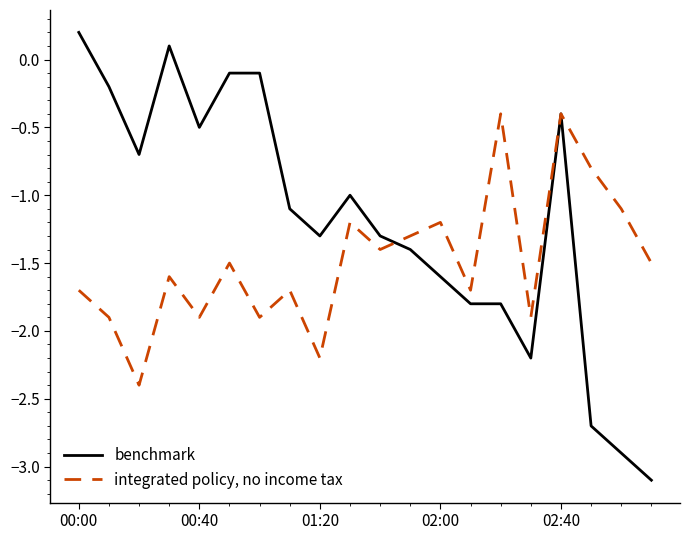

List the series in order of their overall mean, highest first.

benchmark, integrated policy, no income tax